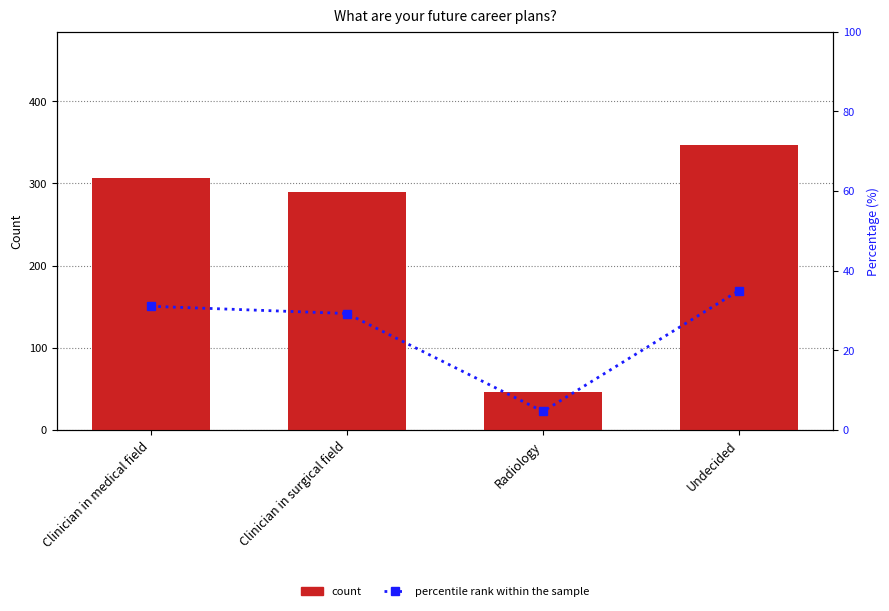

Rank the series at Radiology from highest to lowest value.

count, percentile rank within the sample